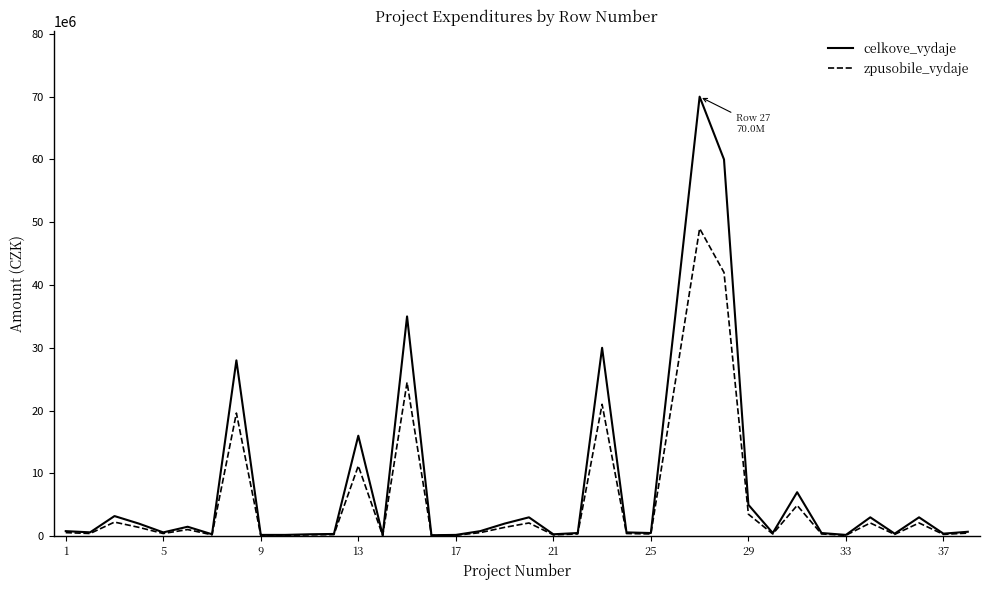

What is the sum of all celkove_vydaje values?

312958000